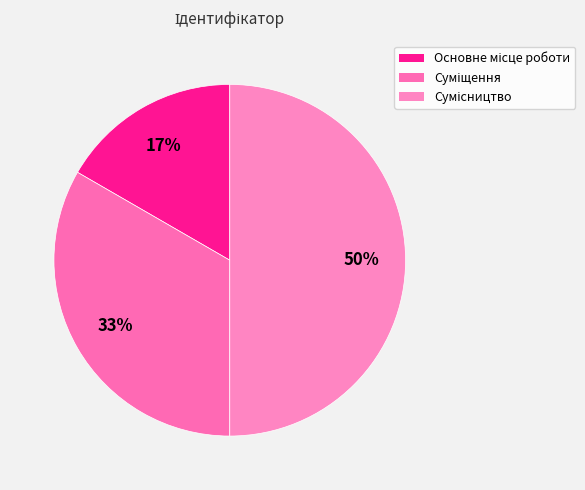

To the nearest percent, what is the difference between the largest and smallest slice percentages?

33%